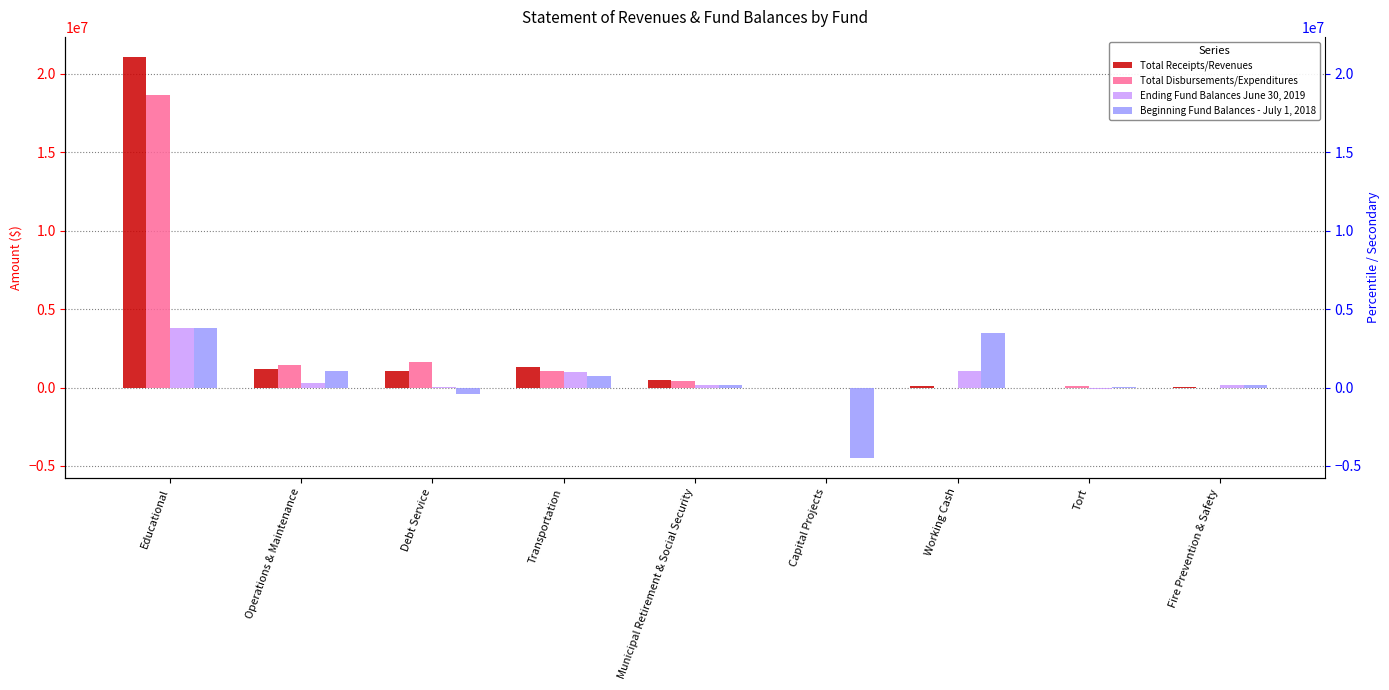

What is the maximum value shown in the chart?

21068777